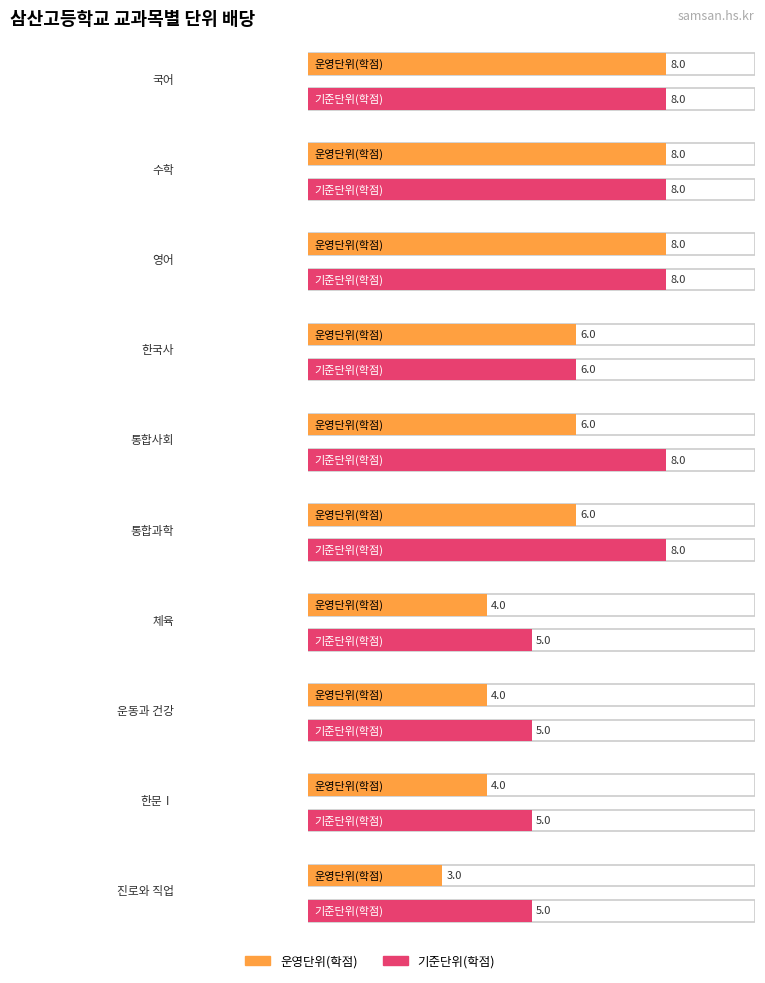

What is the difference between the highest and lowest values at 체육?

1